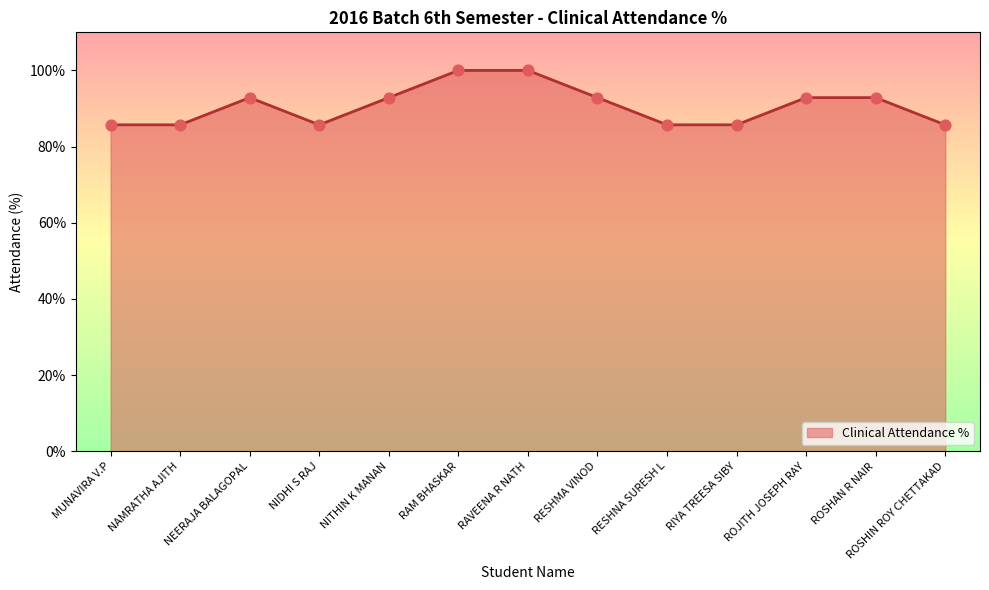

What is the change in value from RESHMA VINOD to RESHNA SURESH L?

-7.1